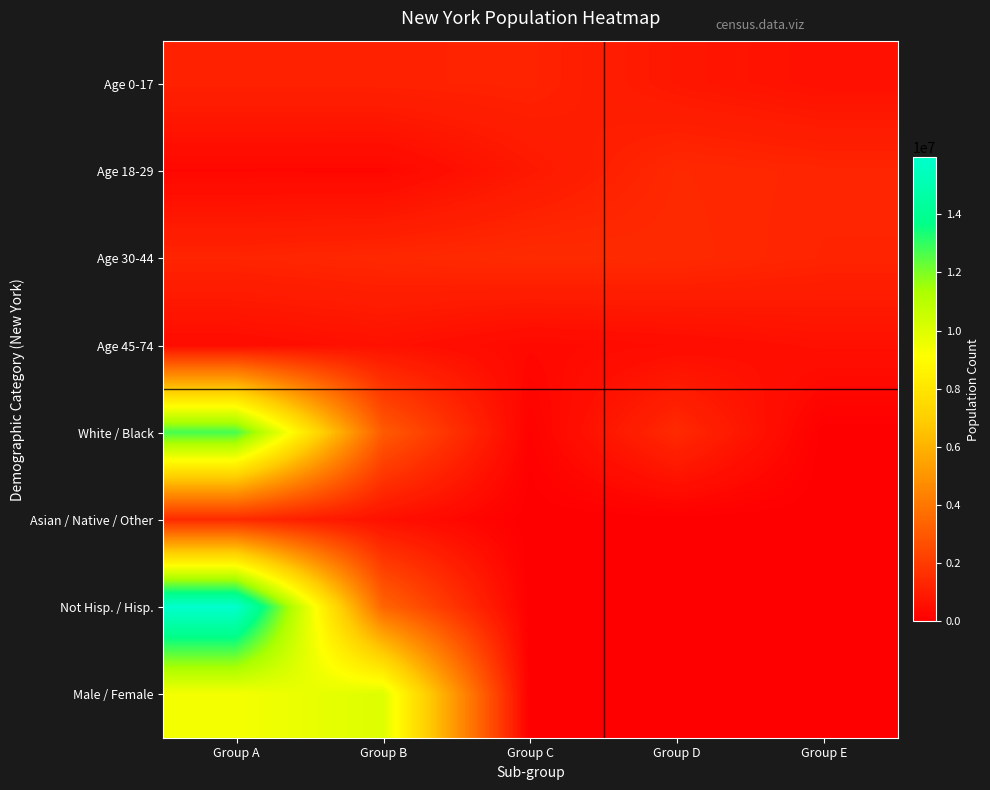

What is the spread (max minus min) of values at Group B?

9719359